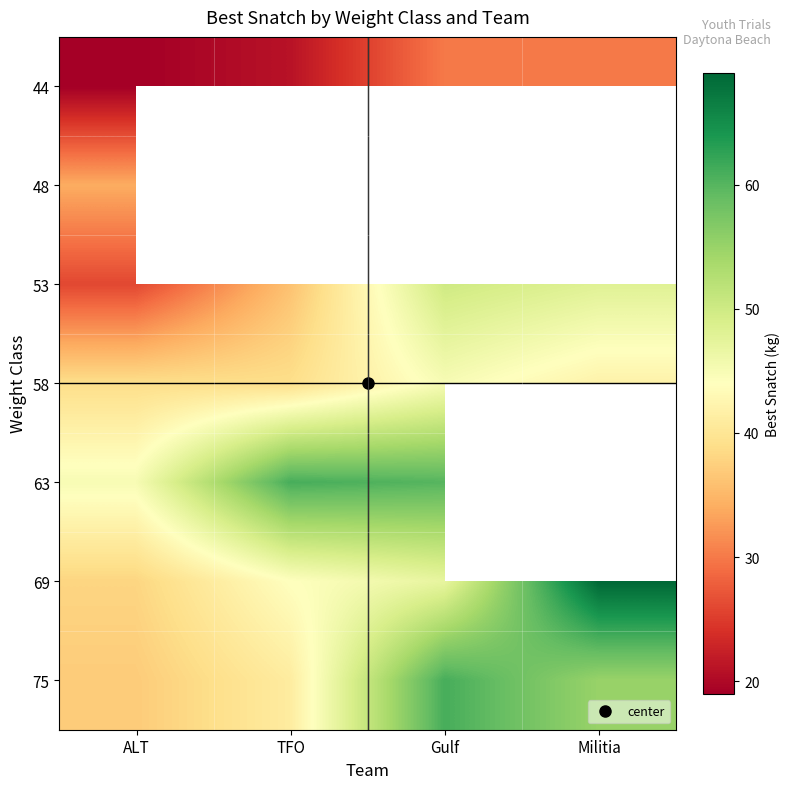

At ALT, list the series in order from largest to smallest.

63, 58, 69, 75, 48, 53, 44